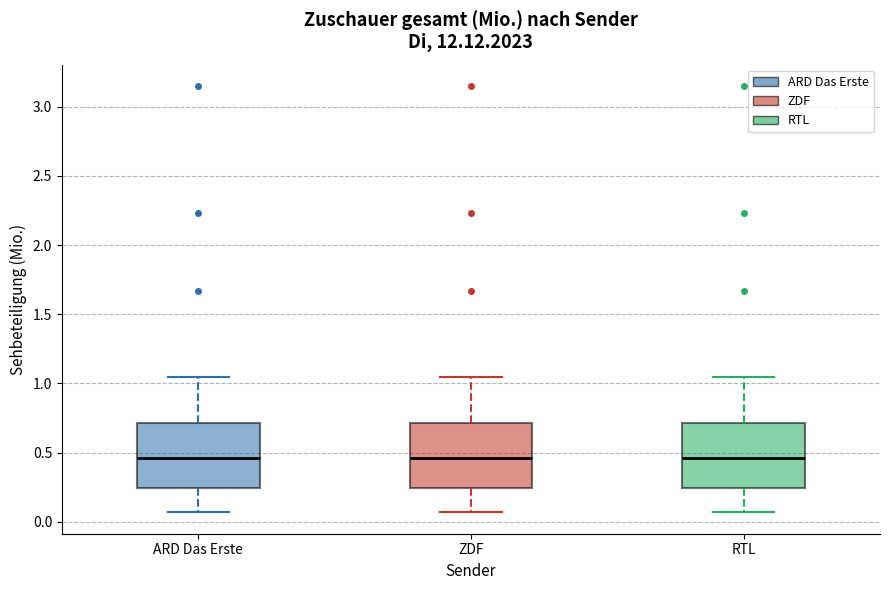

Reading left to right, transcribe this box plot: for each box, give where its median line is, the range the box spans, and where its two whiskers end, as read against the y-axis. The values are not printed on the chart, so give them approximately, as read against the axis.

ARD Das Erste: median 0.45, box 0.25 to 0.70, whiskers 0.05 to 1.05
ZDF: median 0.45, box 0.25 to 0.70, whiskers 0.05 to 1.05
RTL: median 0.45, box 0.25 to 0.70, whiskers 0.05 to 1.05